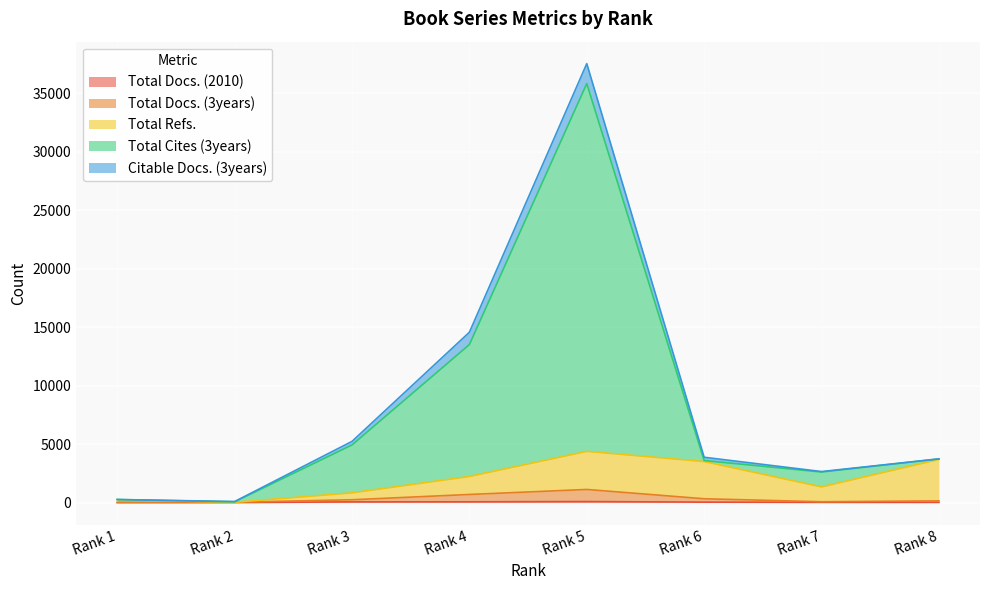

How many values in the Total Docs. (2010) series exceed 36?

3